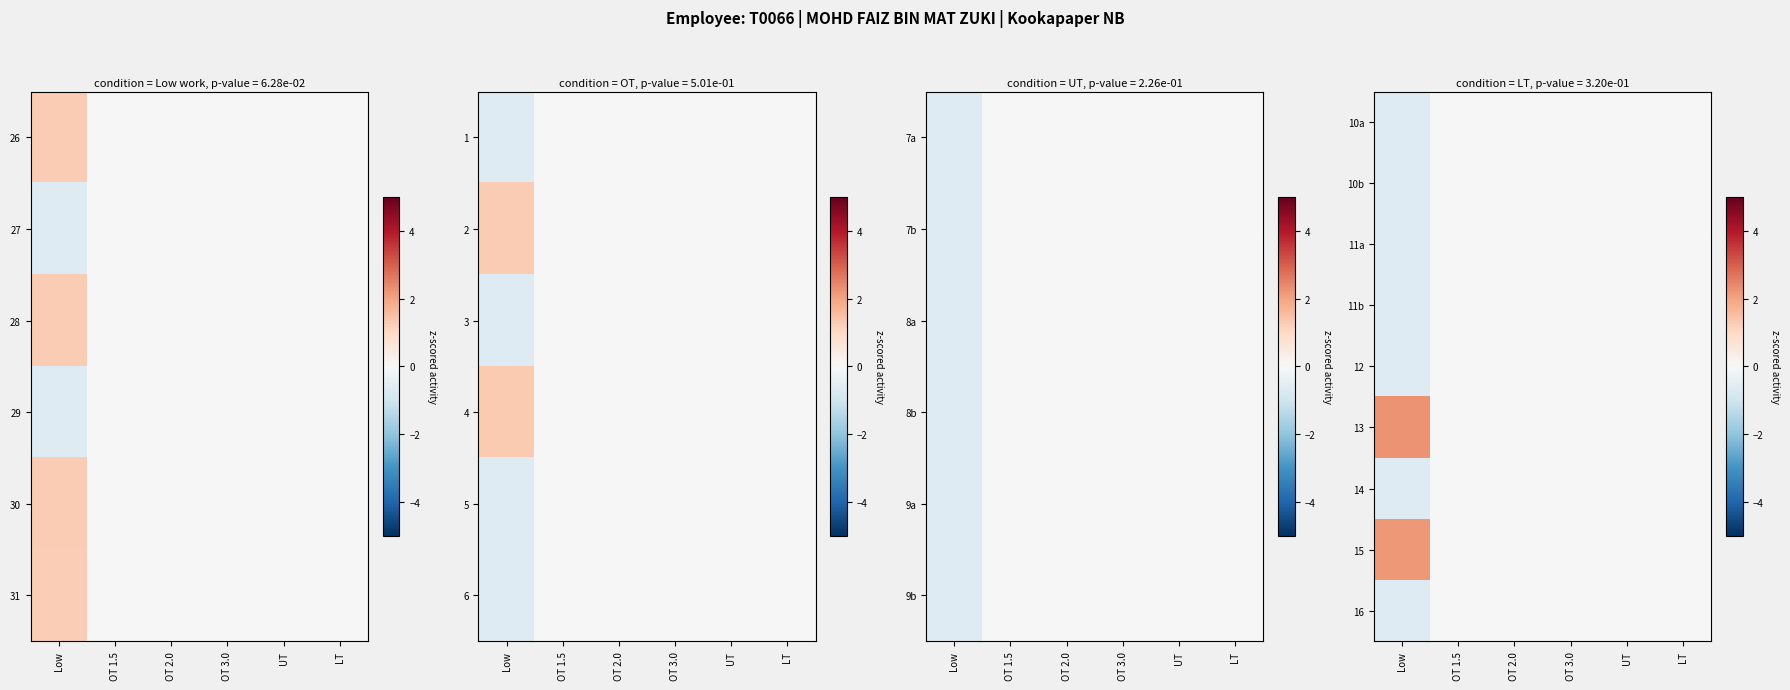

True or false: 12 has a value of -0.9 at Low.

False